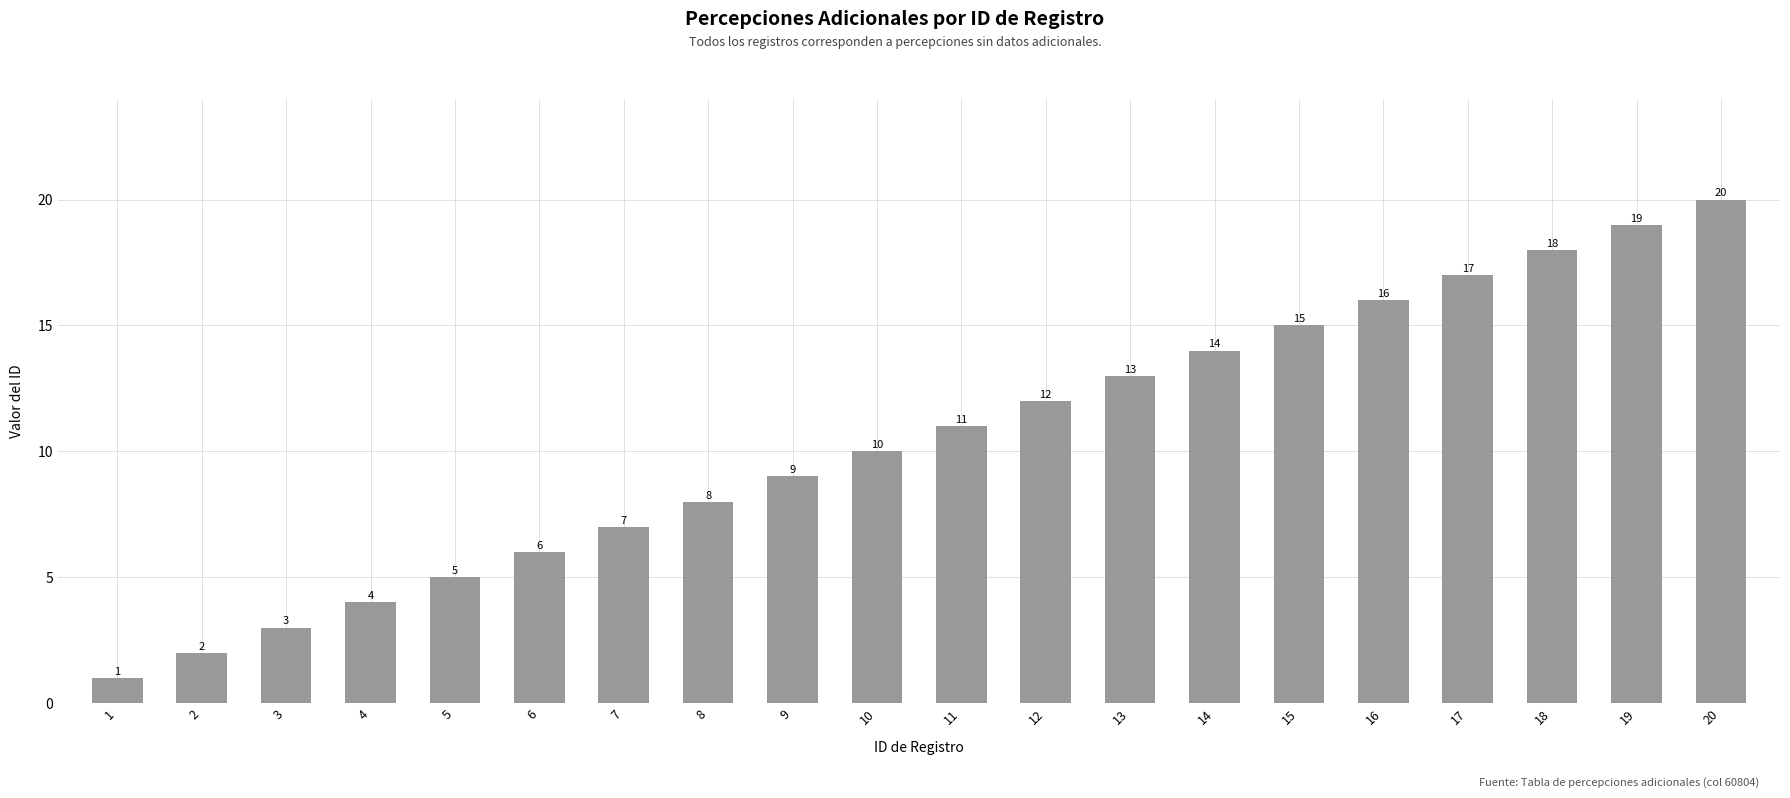

Is it true that the value at 7 is 3?

False